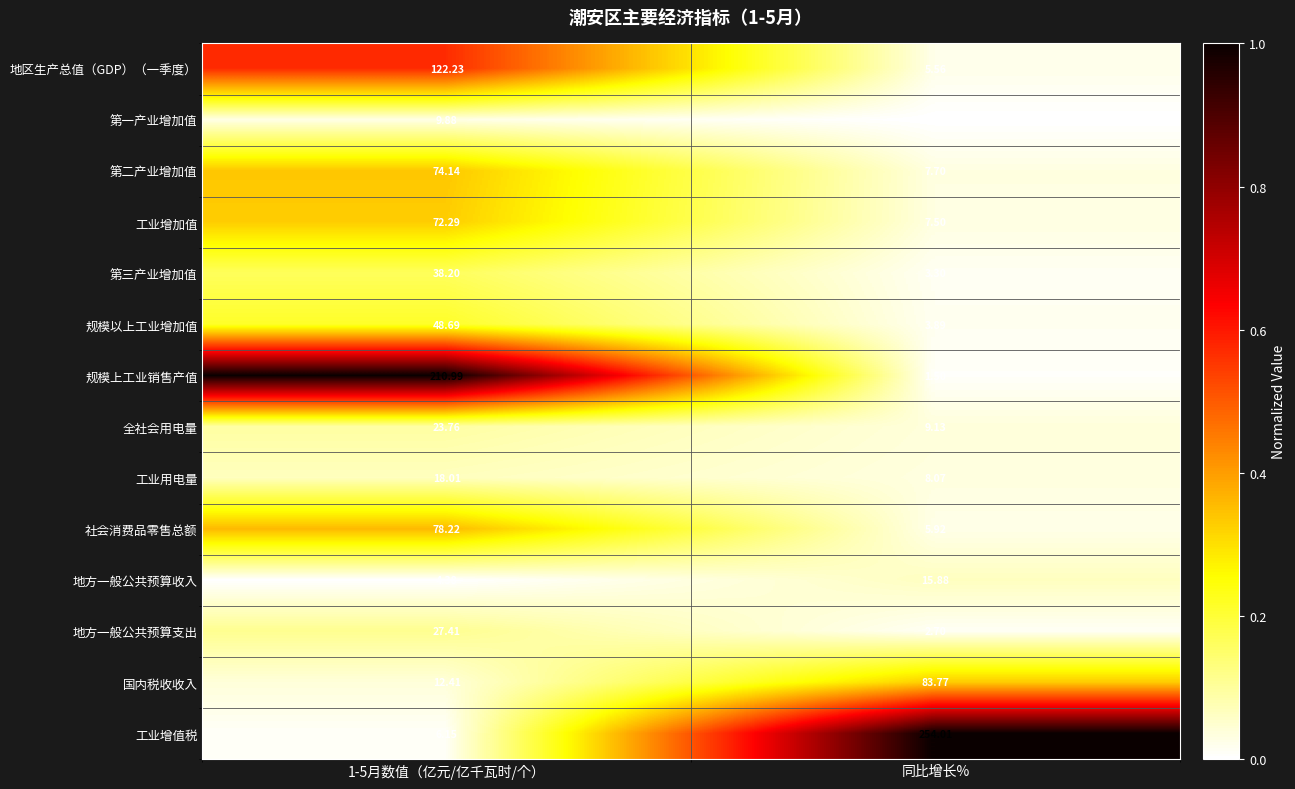

List the series in order of their peak value, highest first.

工业增值税, 规模上工业销售产值, 地区生产总值（GDP）（一季度）, 国内税收收入, 社会消费品零售总额, 第二产业增加值, 工业增加值, 规模以上工业增加值, 第三产业增加值, 地方一般公共预算支出, 全社会用电量, 工业用电量, 地方一般公共预算收入, 第一产业增加值